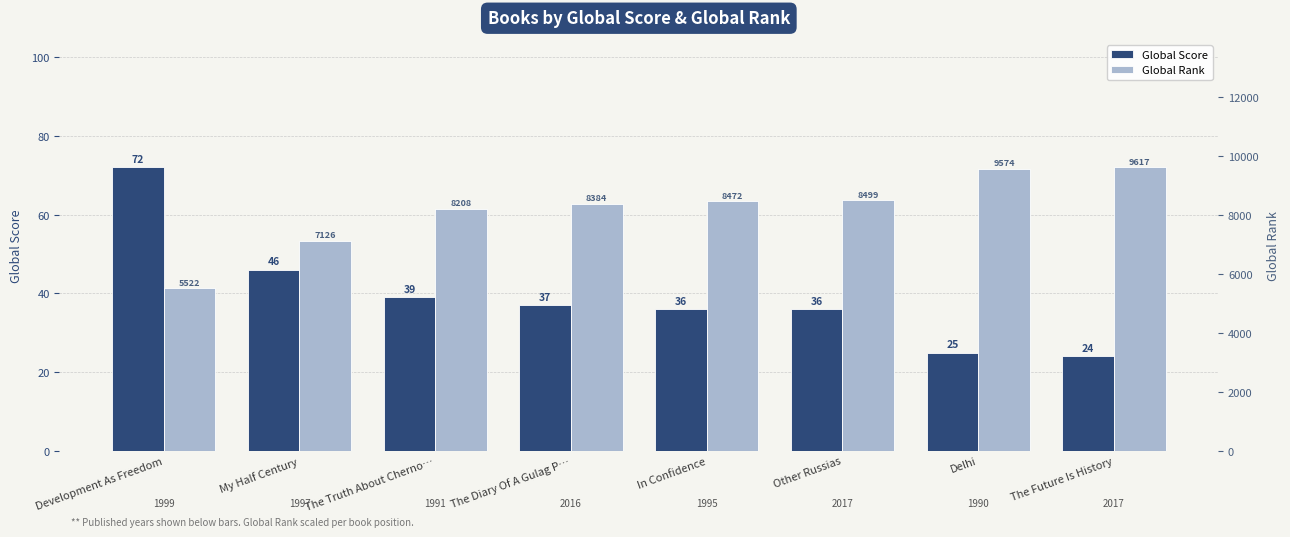

What is the minimum value shown in the chart?

24